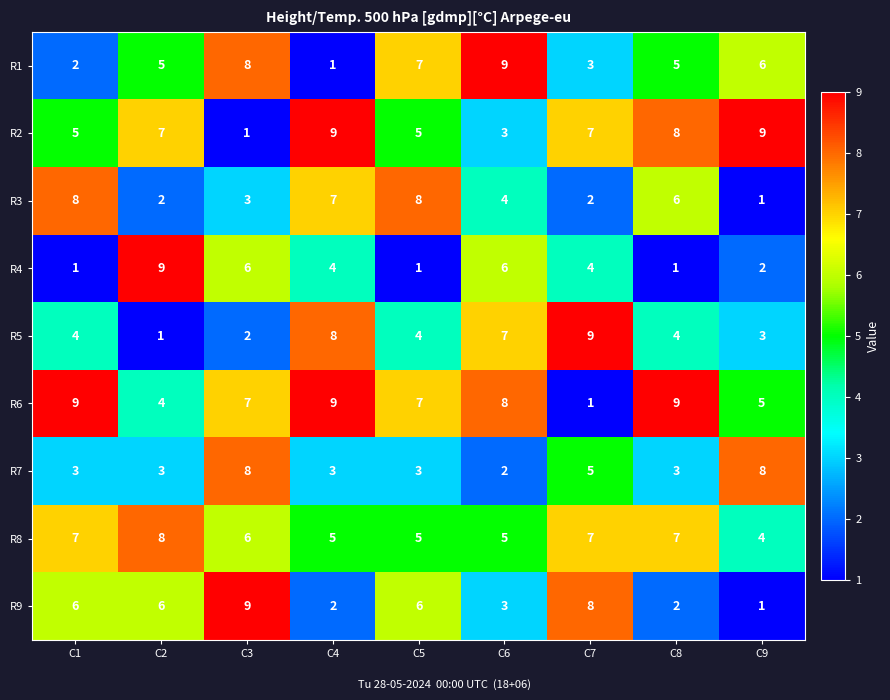

Between C4 and C7, which series saw the biggest shift?

R6